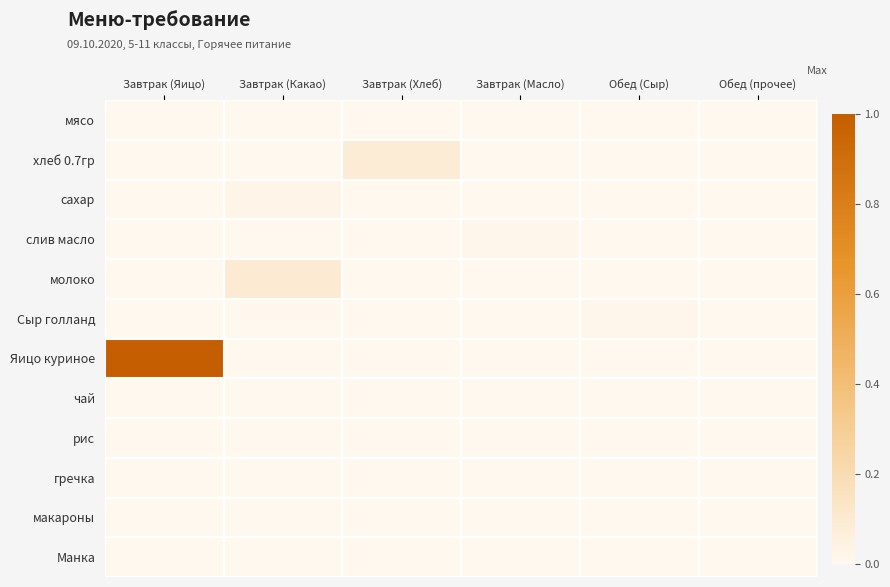

List the series in order of their peak value, lowest first.

мясо, чай, рис, гречка, макароны, Манка, слив масло, Сыр голланд, сахар, хлеб 0.7гр, молоко, Яицо куриное